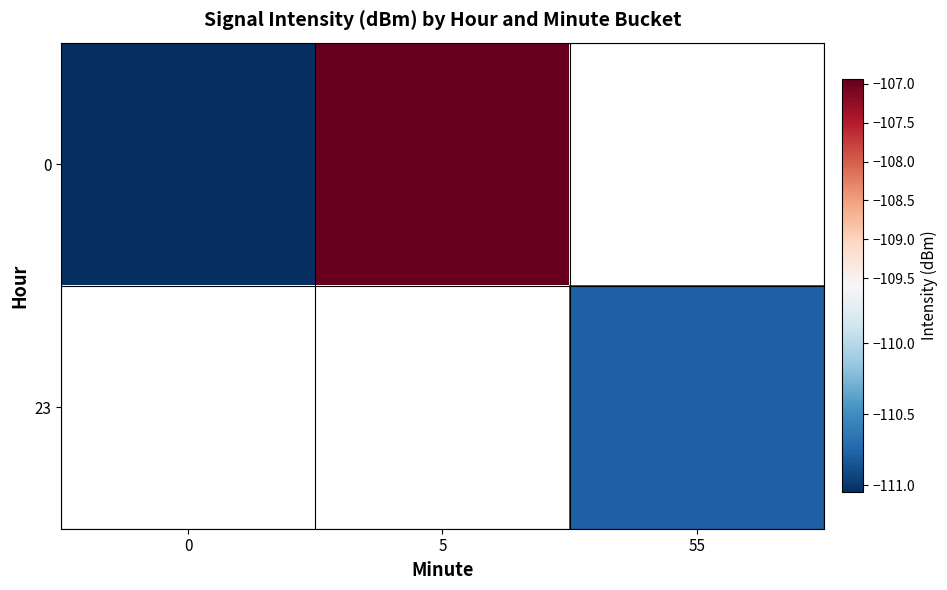

What is the minimum value for 0?

-111.1